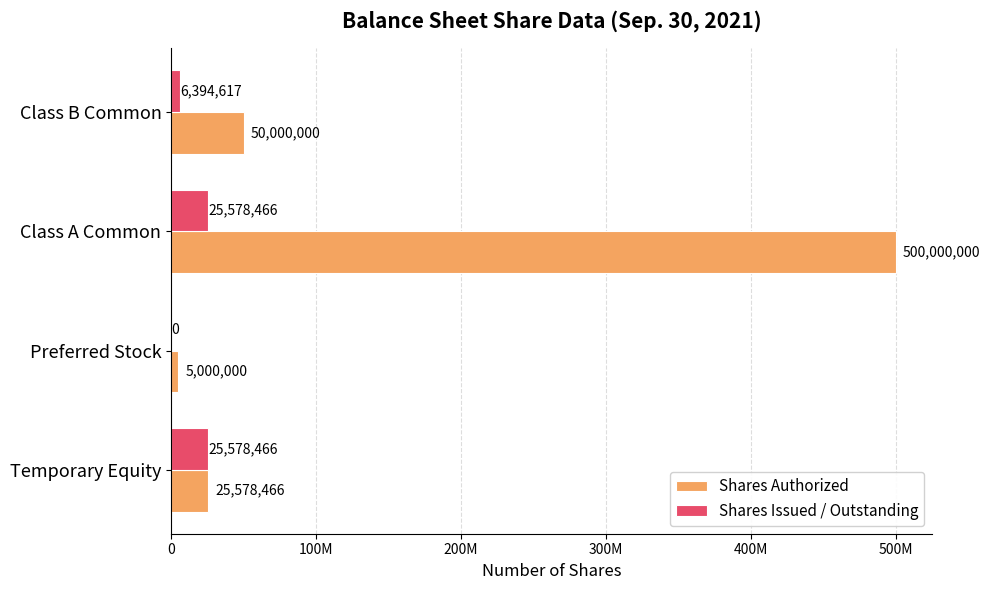

Reading left to right, list all the values displayed in this chart.

Shares Authorized: 25578466	5000000	500000000	50000000
Shares Issued / Outstanding: 25578466	0	25578466	6394617